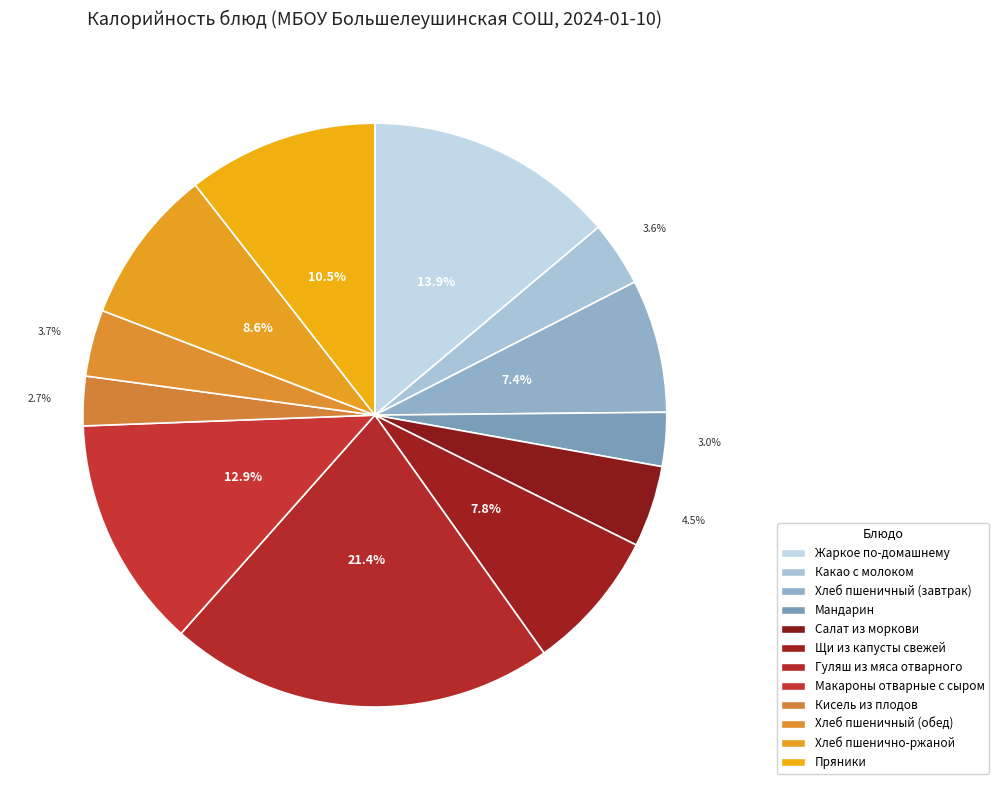

Is it true that Хлеб пшеничный (обед) is 4% of the pie?

True